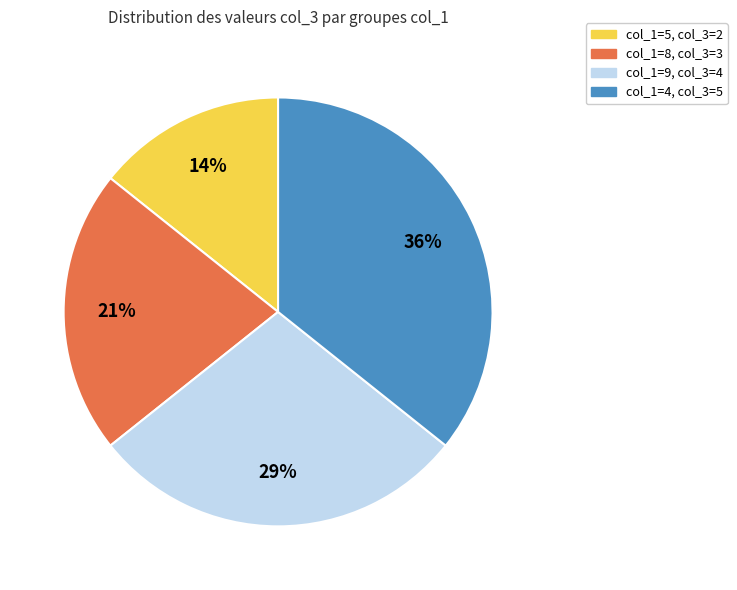

Does any single category account for the majority?

No